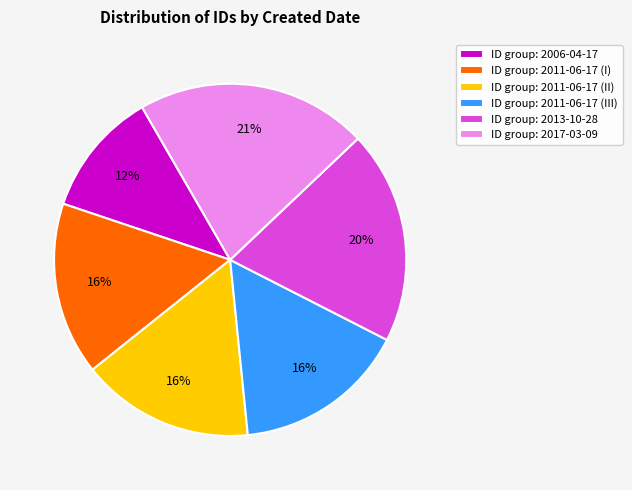

Is it true that ID group: 2006-04-17 is 12% of the pie?

True